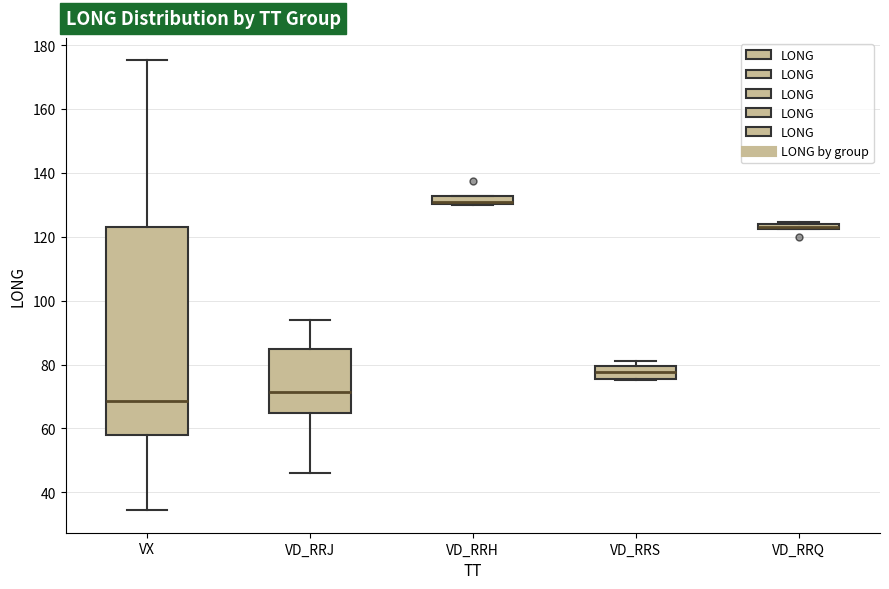

Where does the median line of the box for VX sit on the y-axis? The values are not printed on the chart, so give them approximately, as read against the axis.

68